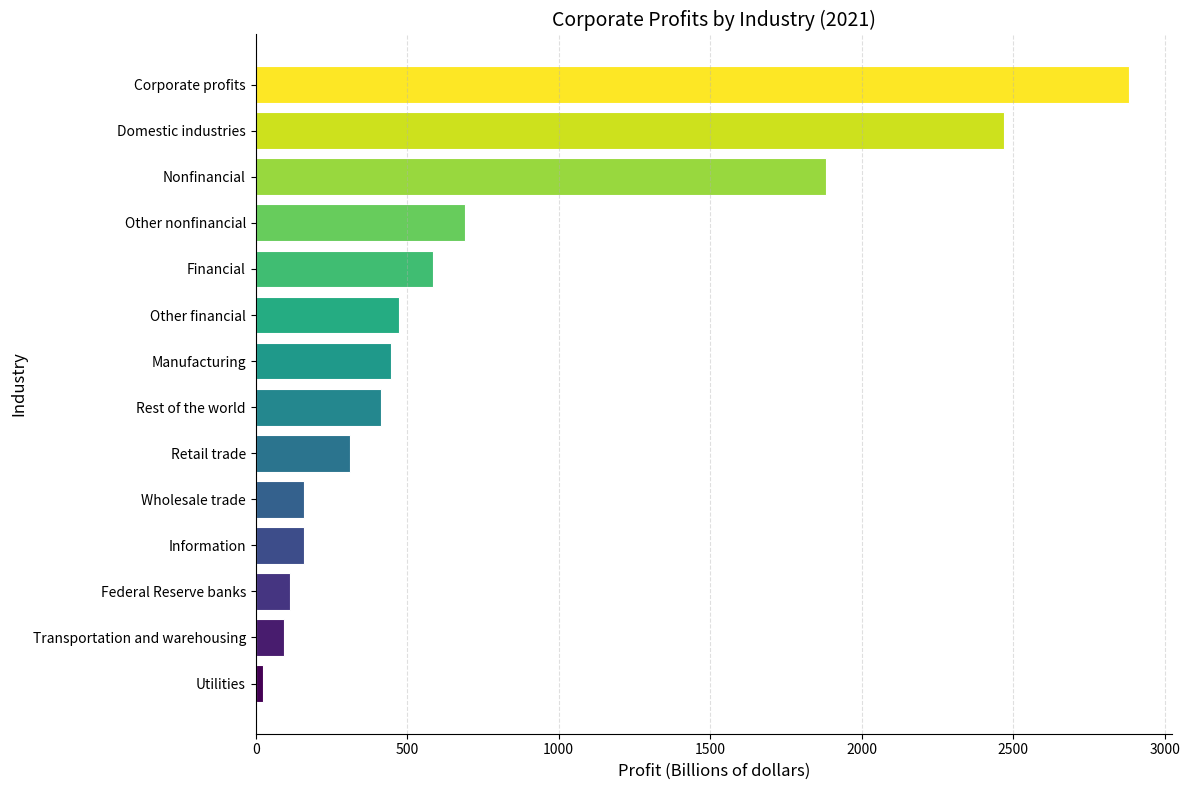

Which category has the highest value across all series?

Corporate profits